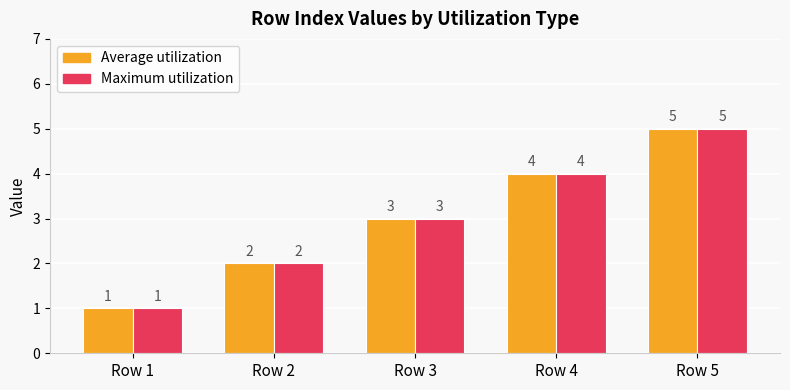

What is the sum of all Maximum utilization values?

15